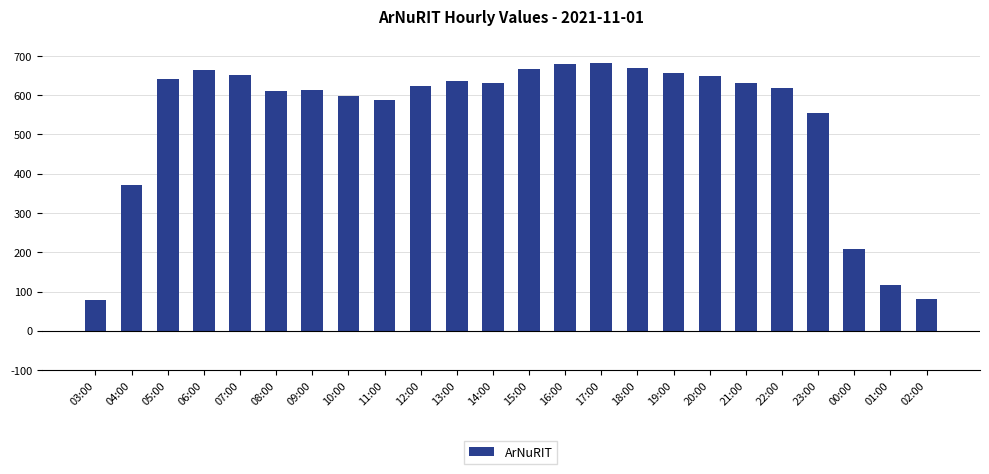

Read the value at 05:00, to the nearest 50.

650